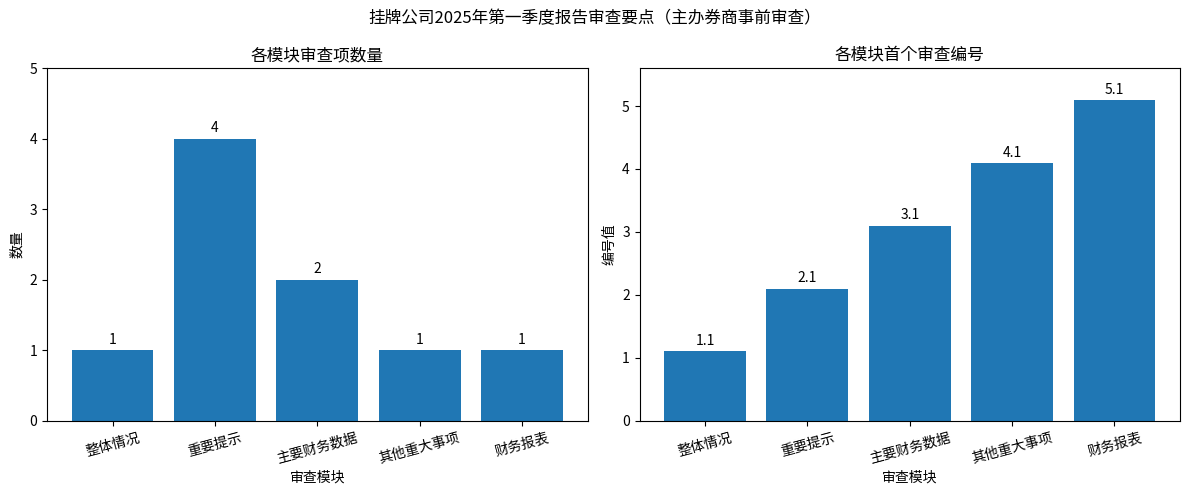

Does the chart contain any negative values?

No